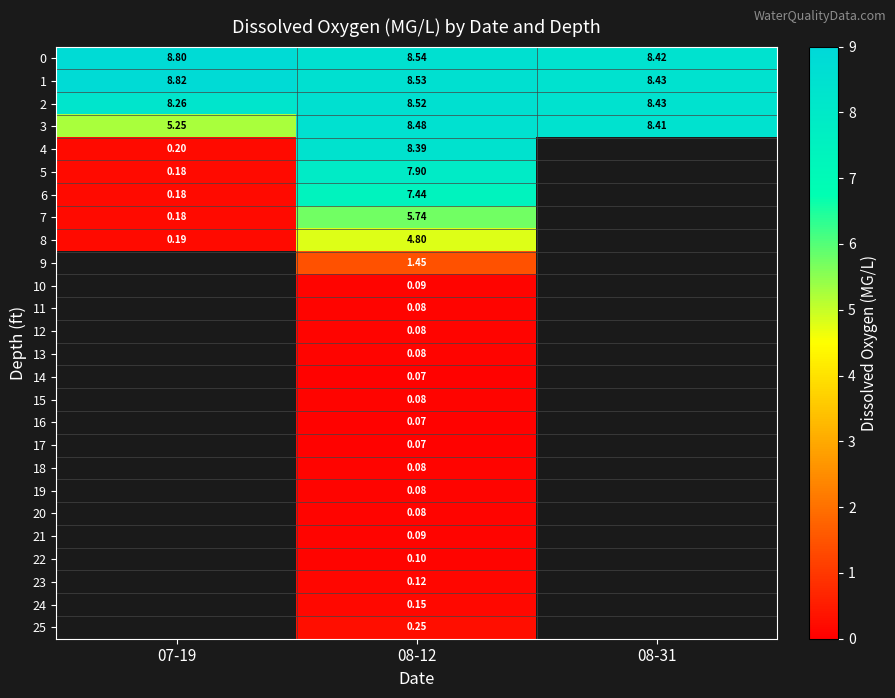

Is the value of 15 at 08-12 greater than the value of 16 at 08-12?

Yes